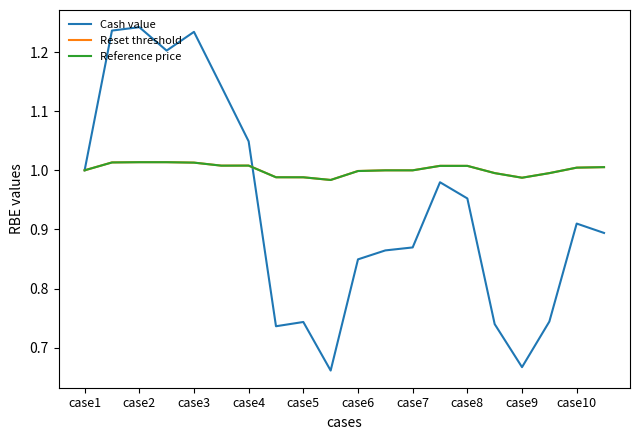

How many categories are shown in the chart?

20